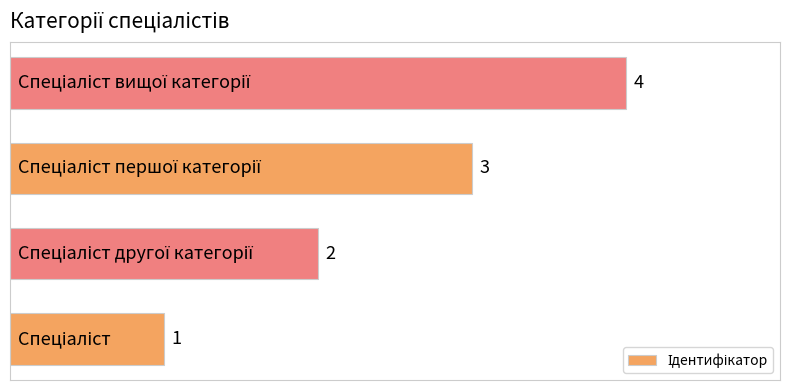

What is the sum of all values?

10